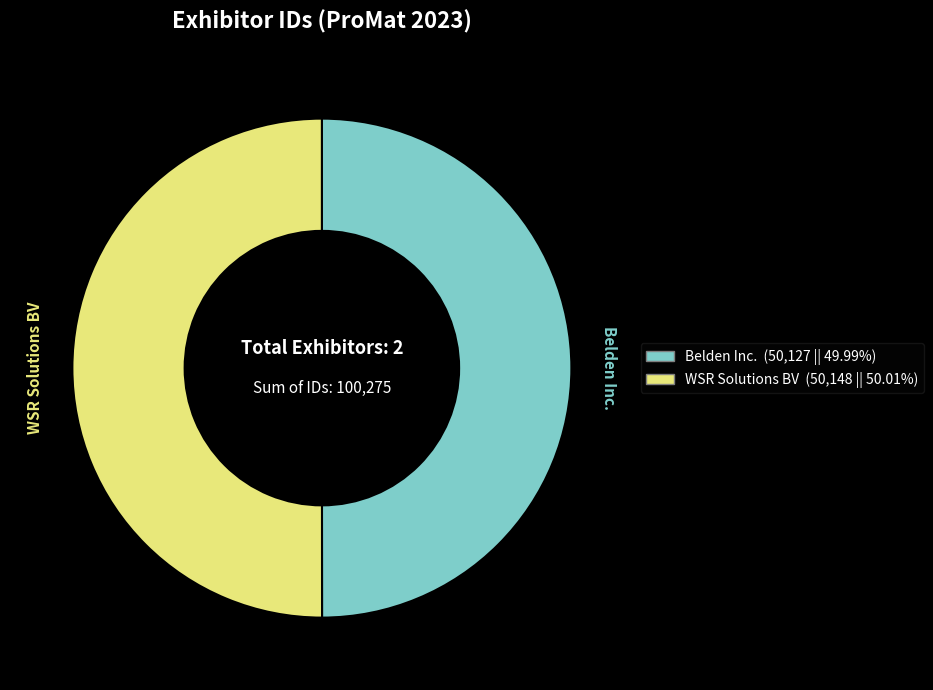

True or false: WSR Solutions BV accounts for 36% of the total.

False